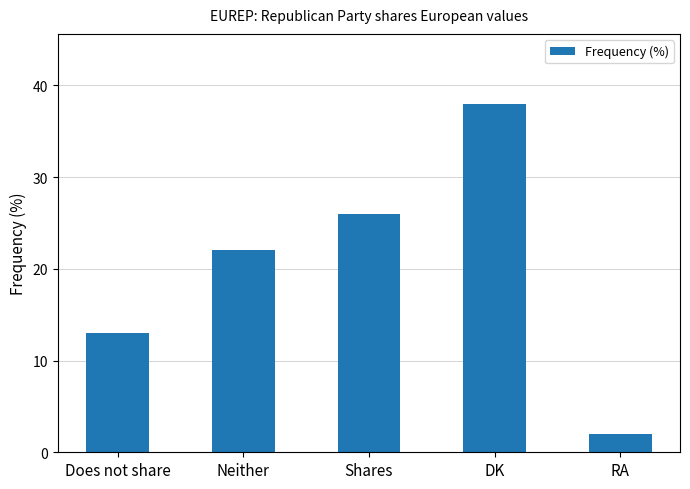

Reading left to right, list all the values displayed in this chart.

Does not share=13	Neither=22	Shares=26	DK=38	RA=2